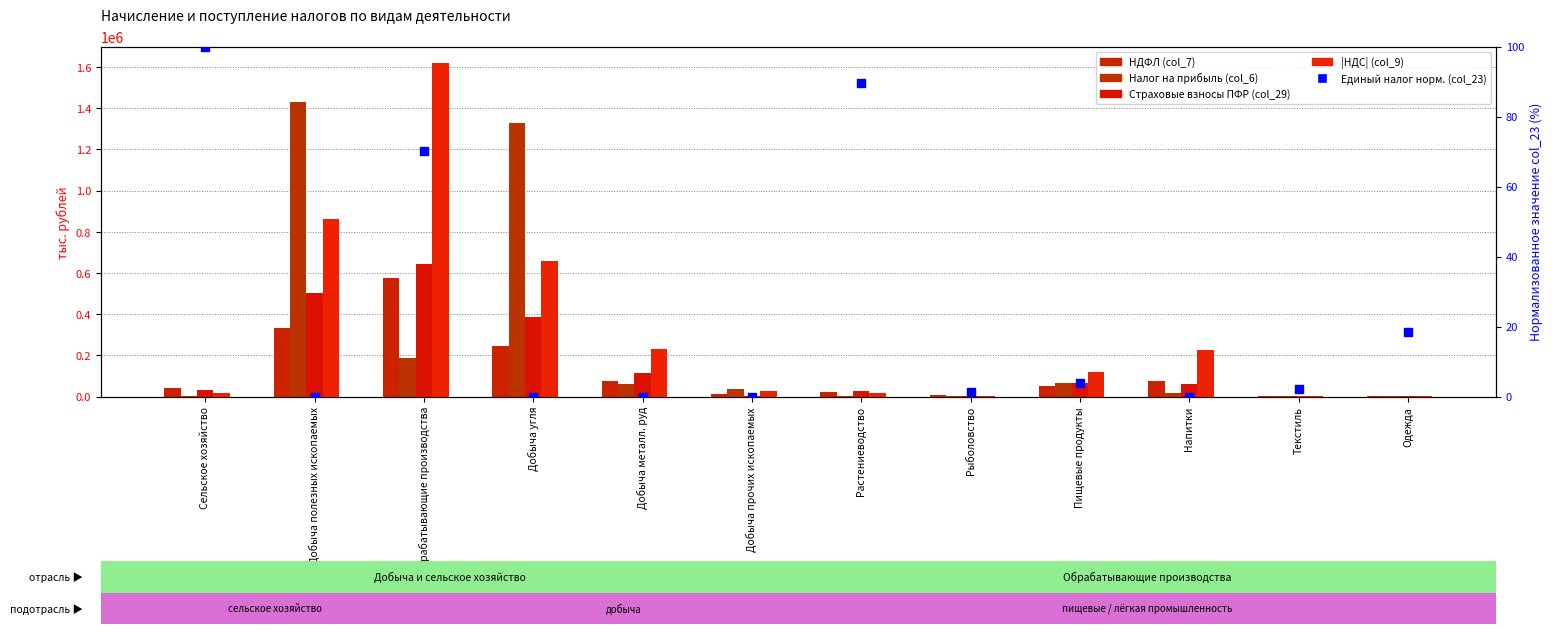

Which series has the largest Y range (max minus min)?

НДС |abs| (col_9)